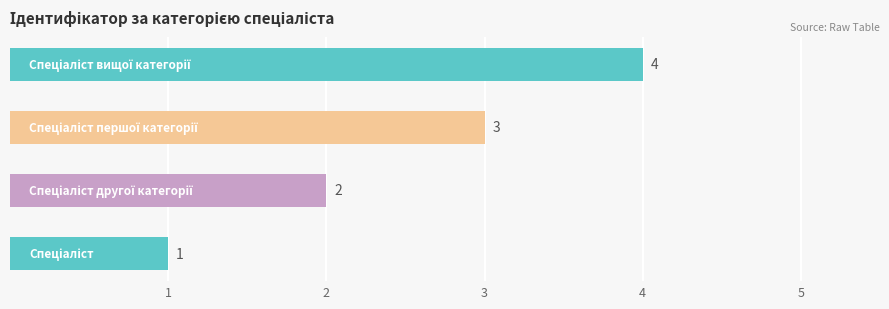

What is the difference between the maximum and minimum values?

3